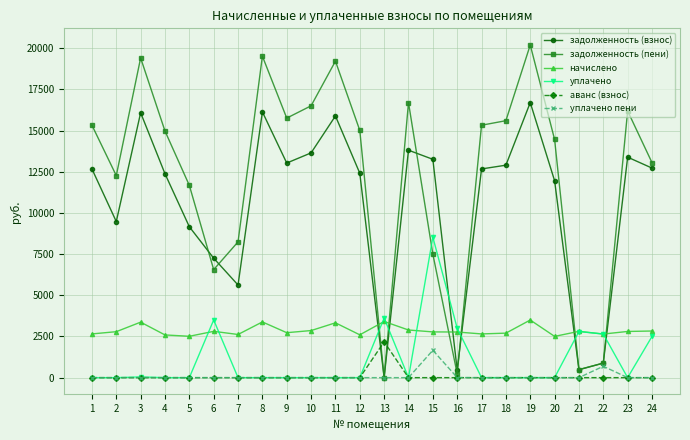

How many times do уплачено and задолженность (взнос) cross each other?

6